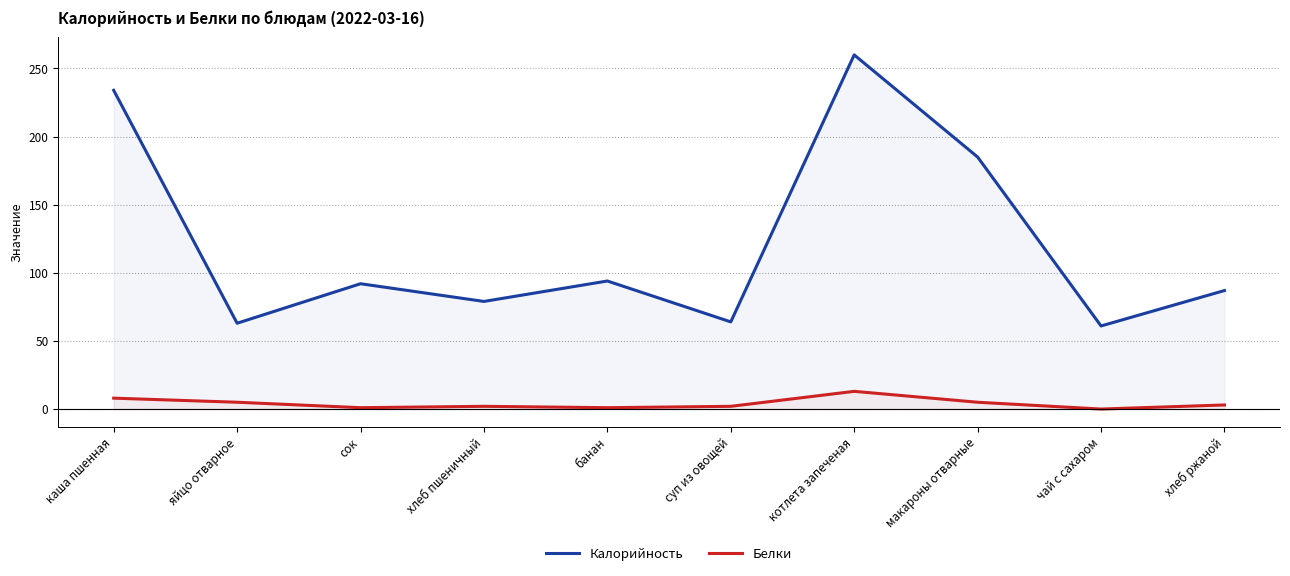

Is this an area chart (filled region under the line)?

No